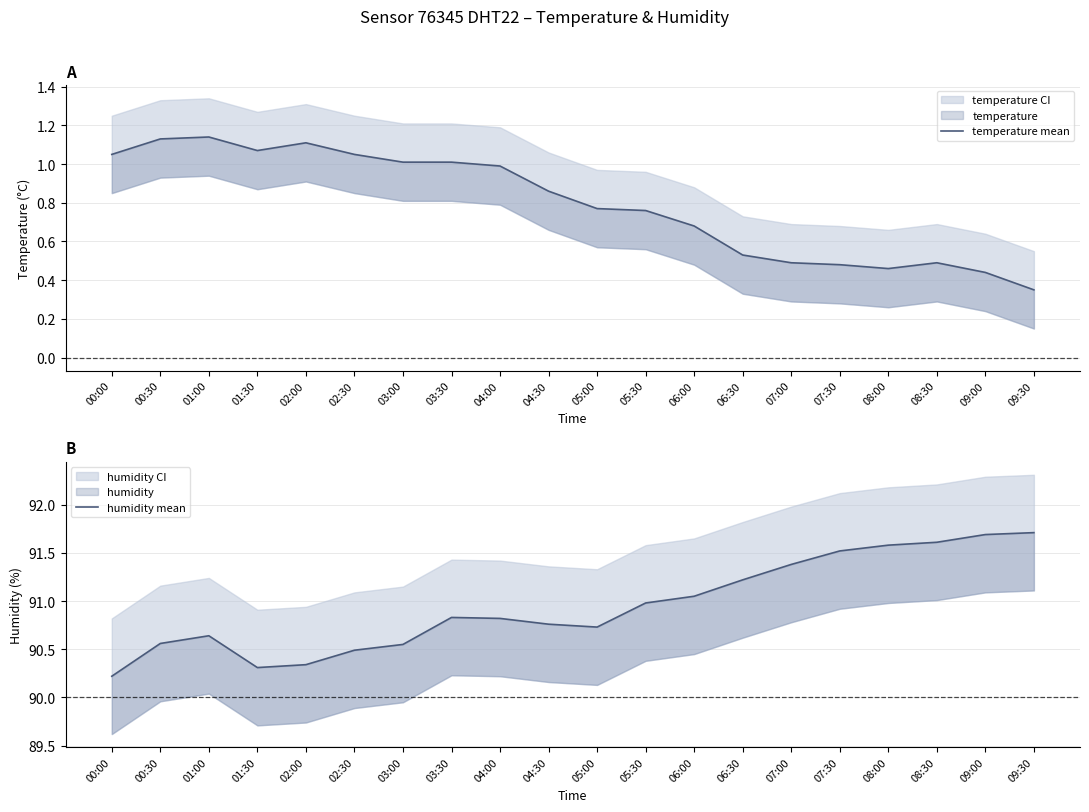

Reading right to left, list all the values displayed in this chart.

temperature mean: 0.3	0.4	0.5	0.5	0.5	0.5	0.5	0.7	0.8	0.8	0.9	1.0	1.0	1.0	1.1	1.1	1.1	1.1	1.1	1.1
humidity mean: 91.7	91.7	91.6	91.6	91.5	91.4	91.2	91.0	91.0	90.7	90.8	90.8	90.8	90.5	90.5	90.3	90.3	90.6	90.6	90.2